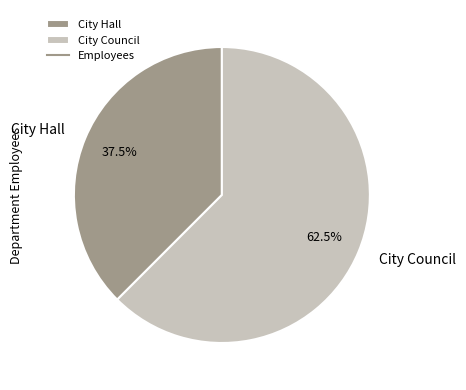

How many slices are in this pie chart?

2